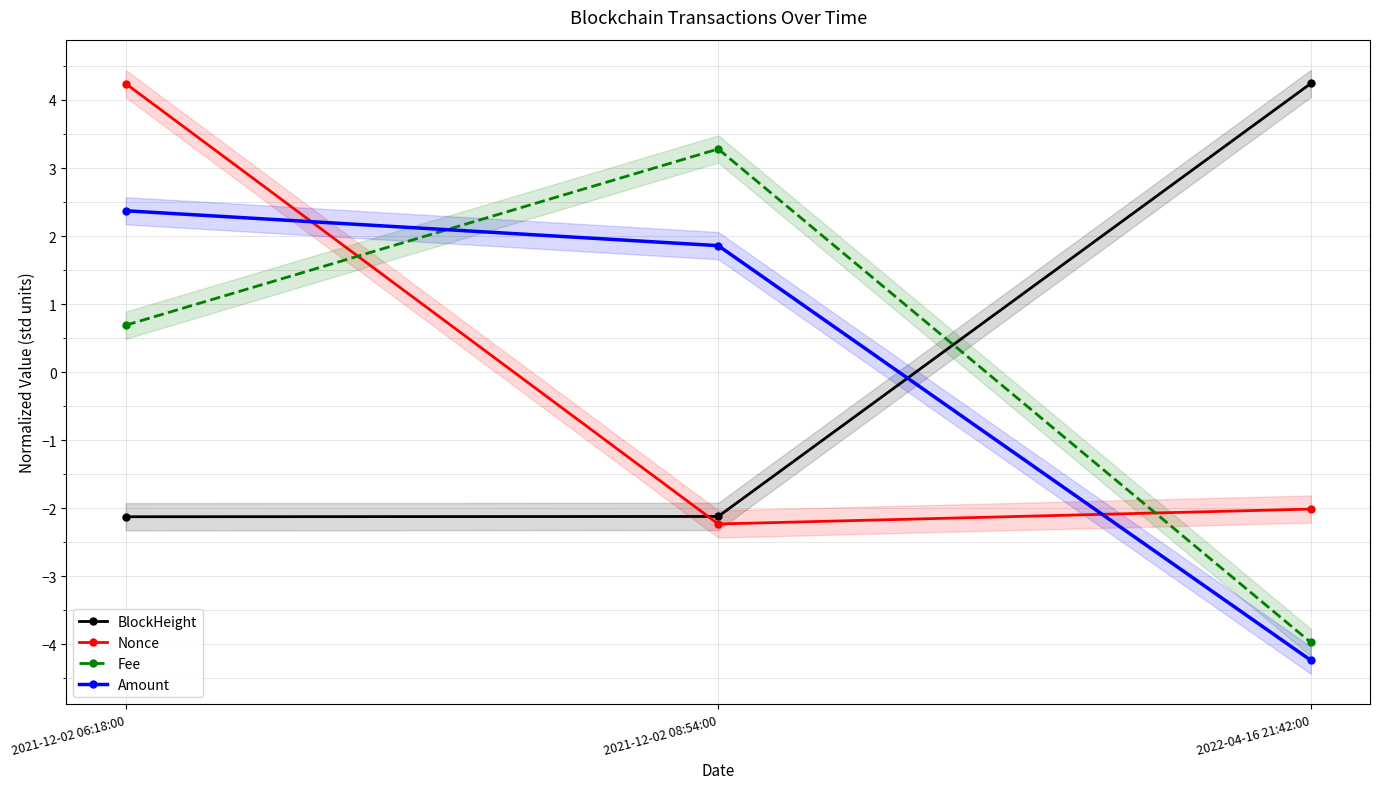

The BlockHeight series shows 6.0 at 2022-04-16 21:42:00. True or false?

False